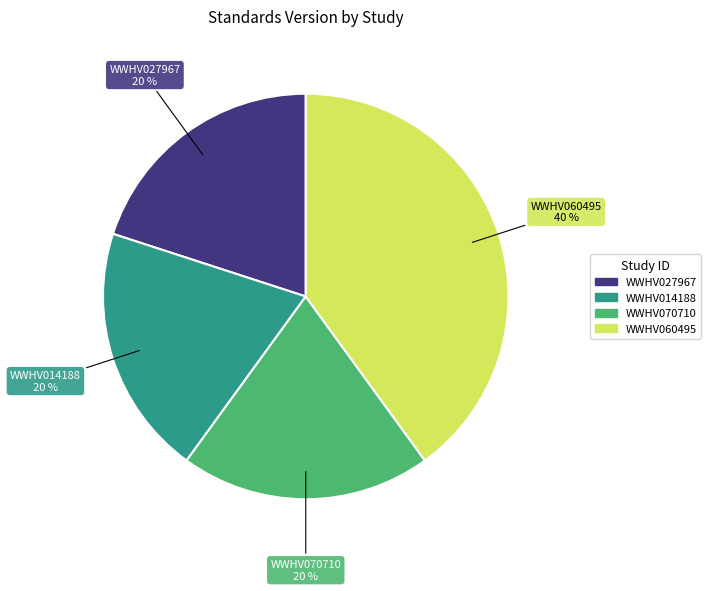

The WWHV070710 slice represents 9% of the pie. True or false?

False